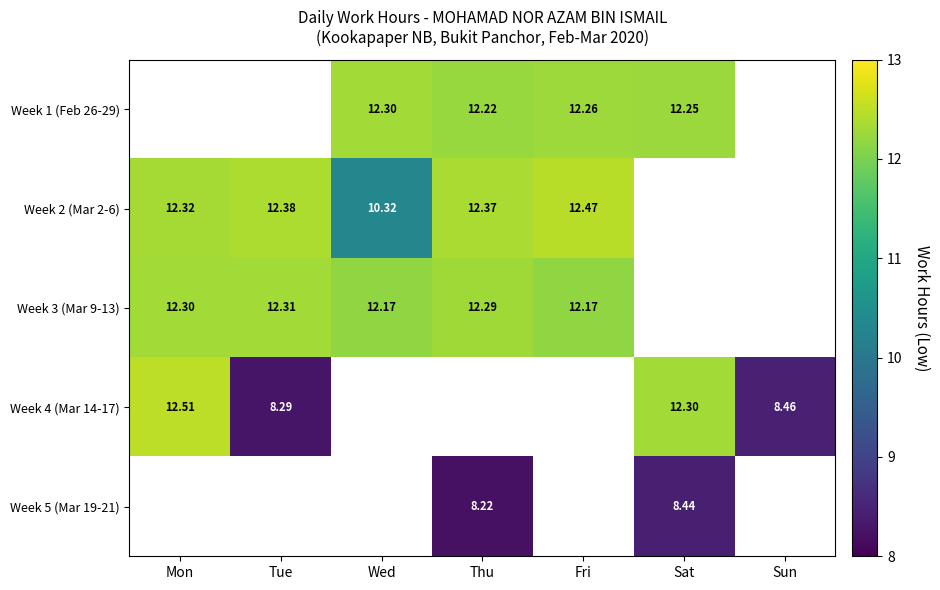

Is the value of Week 3 (Mar 9-13) at Wed greater than the value of Week 1 (Feb 26-29) at Sat?

No